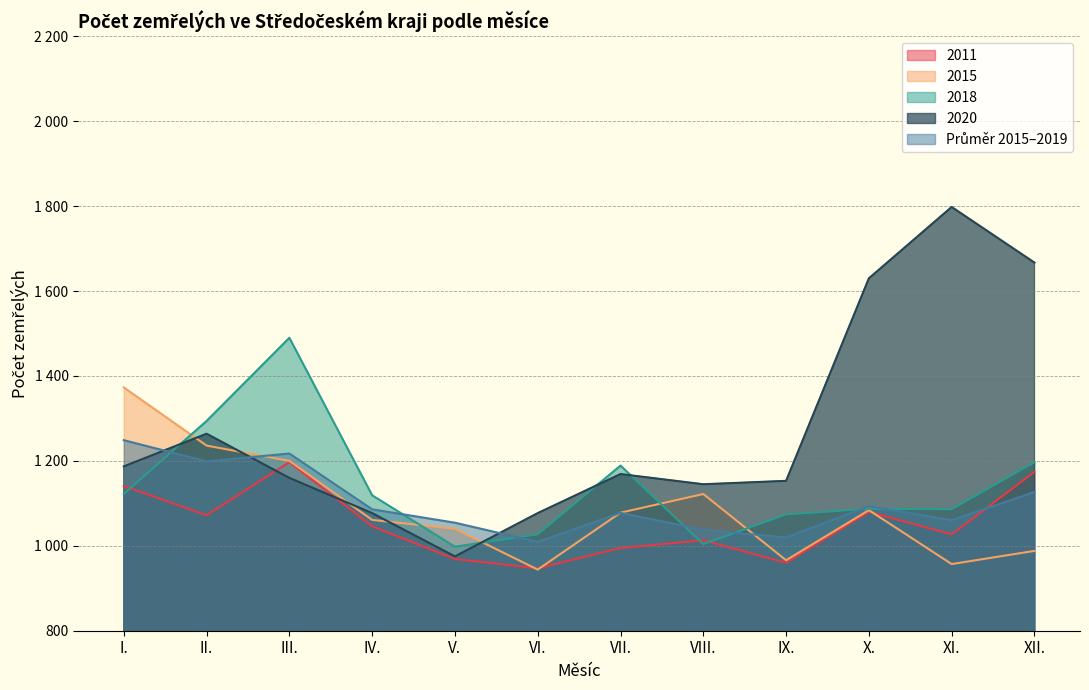

What is the difference between the second highest and second lowest values in the 2018 series?

290.0